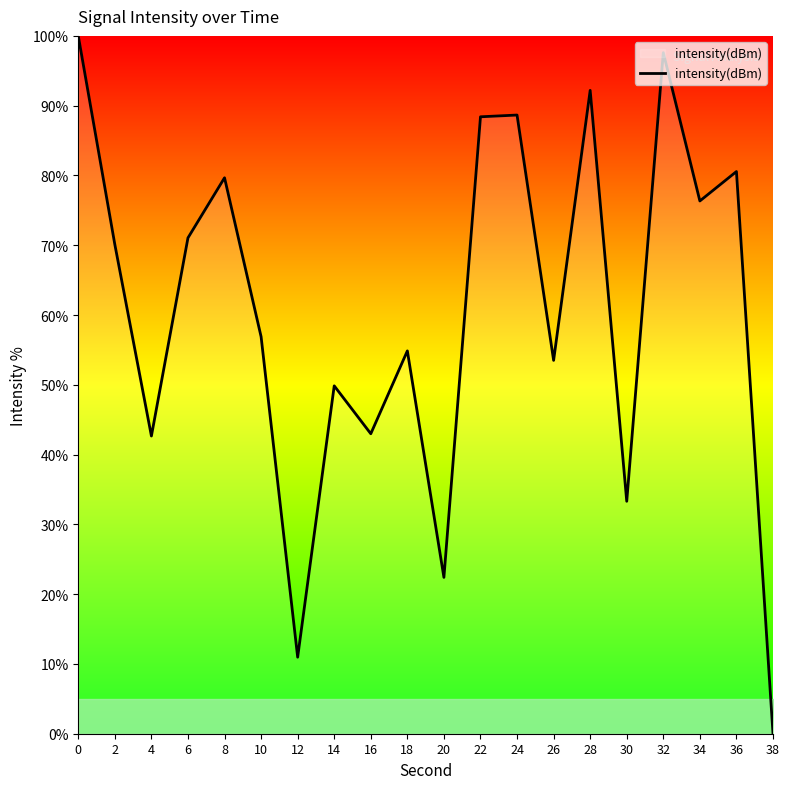

At which category does the data reach its first local valley?

4